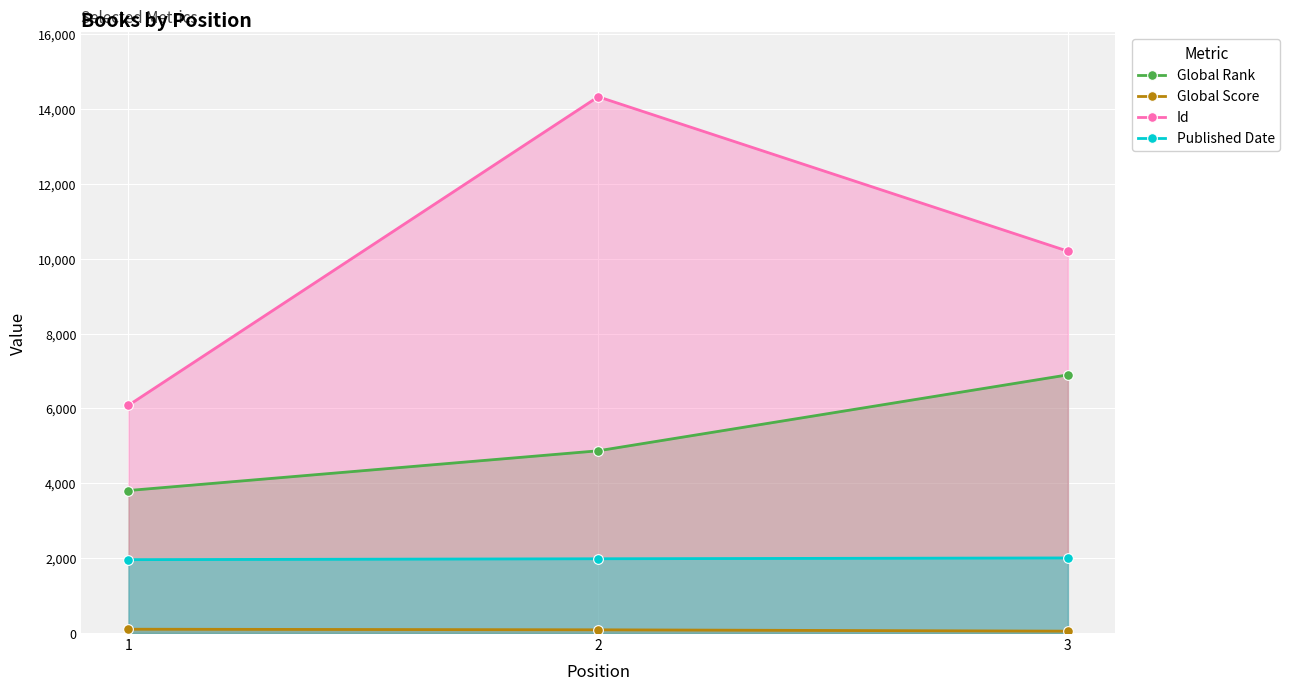

Reading right to left, transcribe all the data shown in this chart.

Global Rank: 3=6897	2=4868	1=3807
Global Score: 3=50	2=86	1=102
Id: 3=10200	2=14326	1=6083
Published Date: 3=2006	2=1984	1=1960